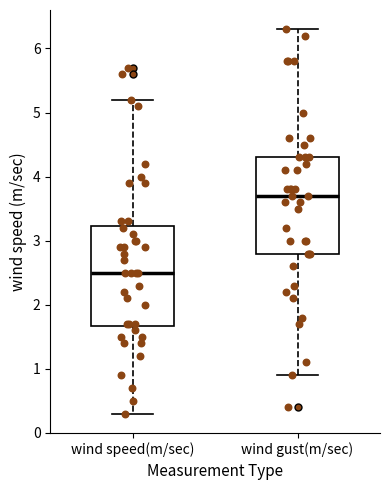

Where does the lower whisker of the box for wind gust(m/sec) end on the y-axis? The values are not printed on the chart, so give them approximately, as read against the axis.

0.9